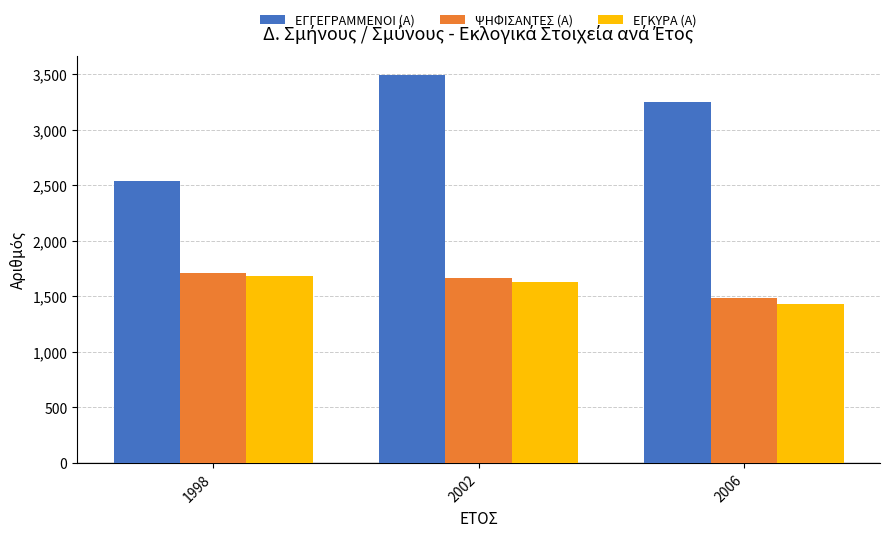

How many bars are there in total?

9